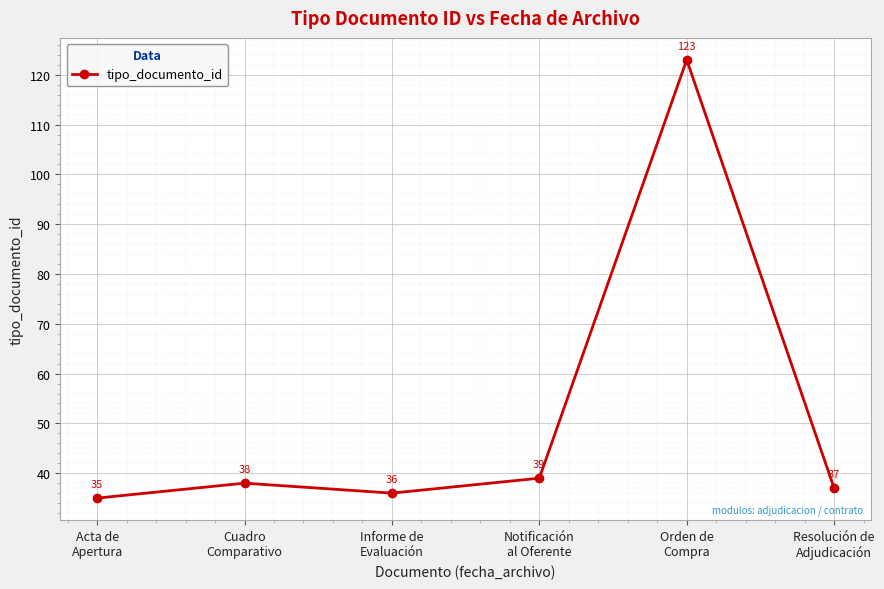

Which label corresponds to the largest value in the chart?

Orden de
Compra